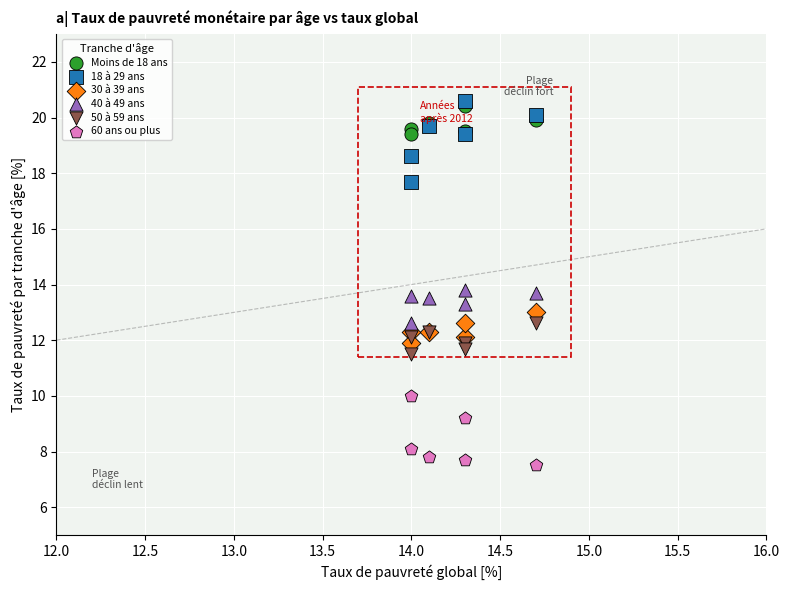

Which series reaches the minimum Y coordinate?

60 ans ou plus